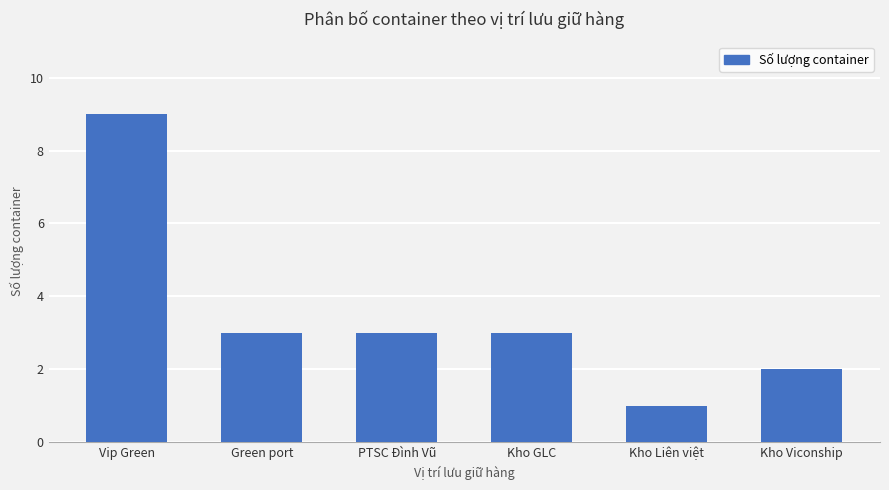

What is the smallest value displayed?

1